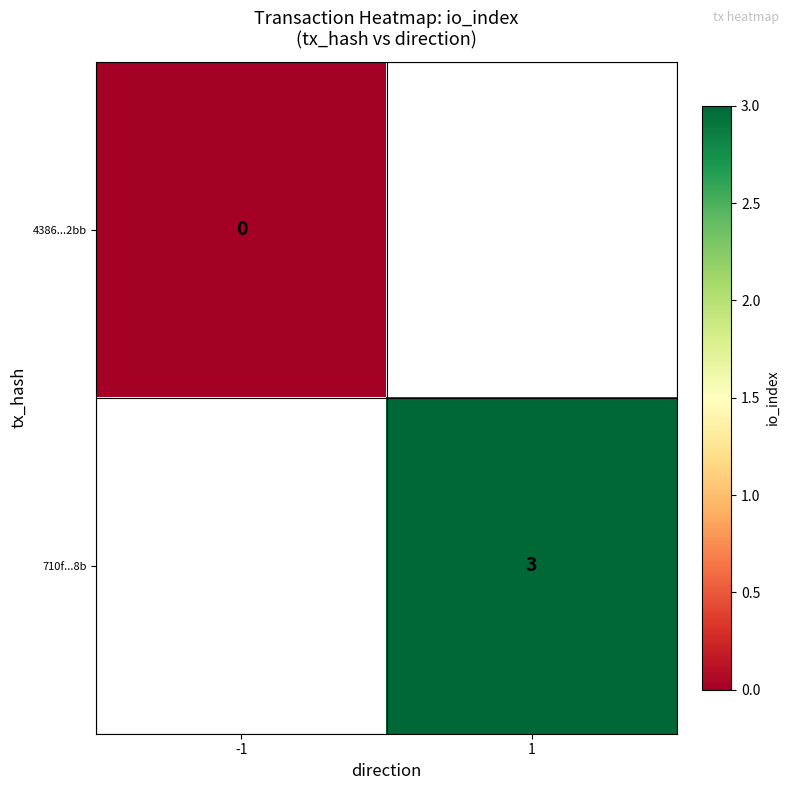

How many data points does each series have?

2